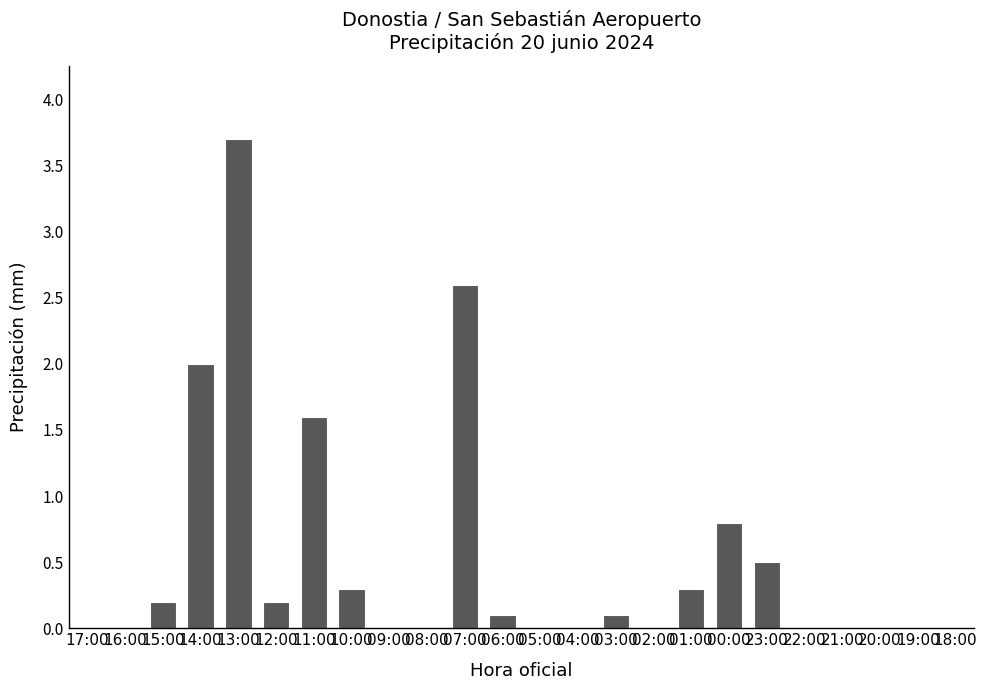

At which label is the value closest to 1?

00:00